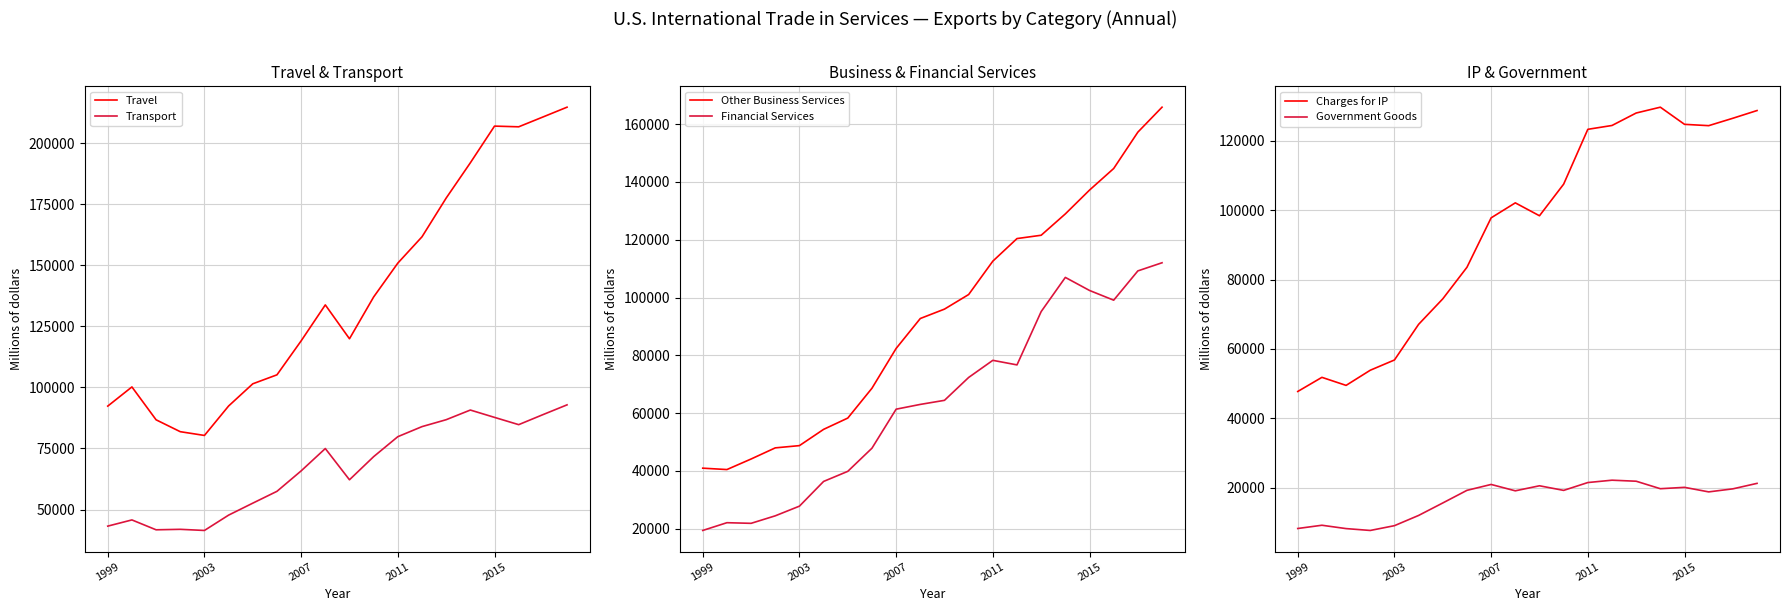

True or false: Charges for IP and Government Goods cross at least once.

False